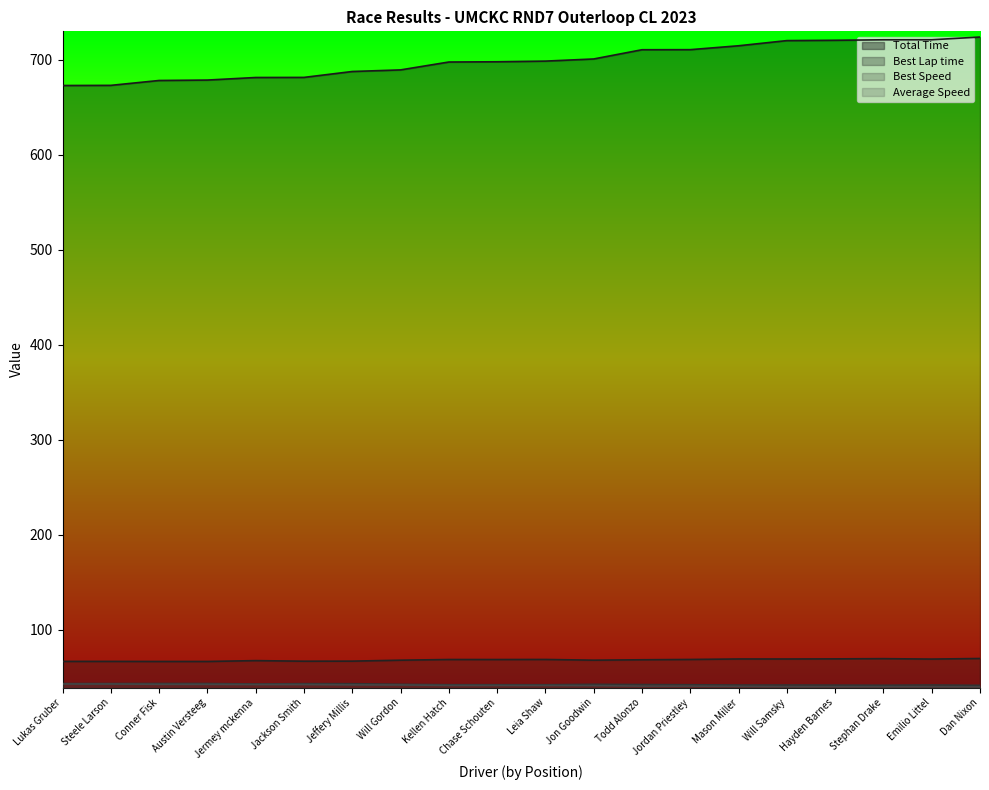

How many values in the Average Speed series are below 41?

8